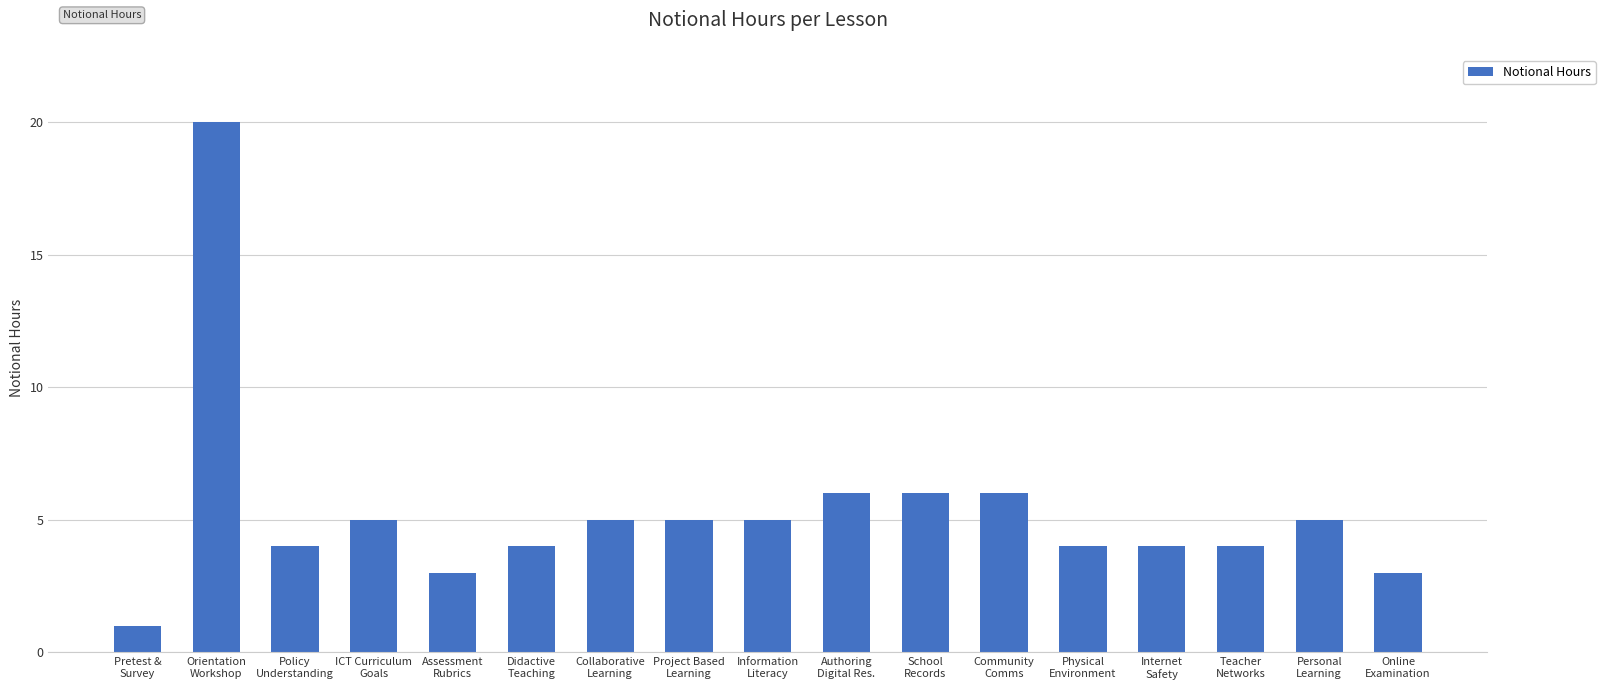

Read the value at Assessment
Rubrics.

3